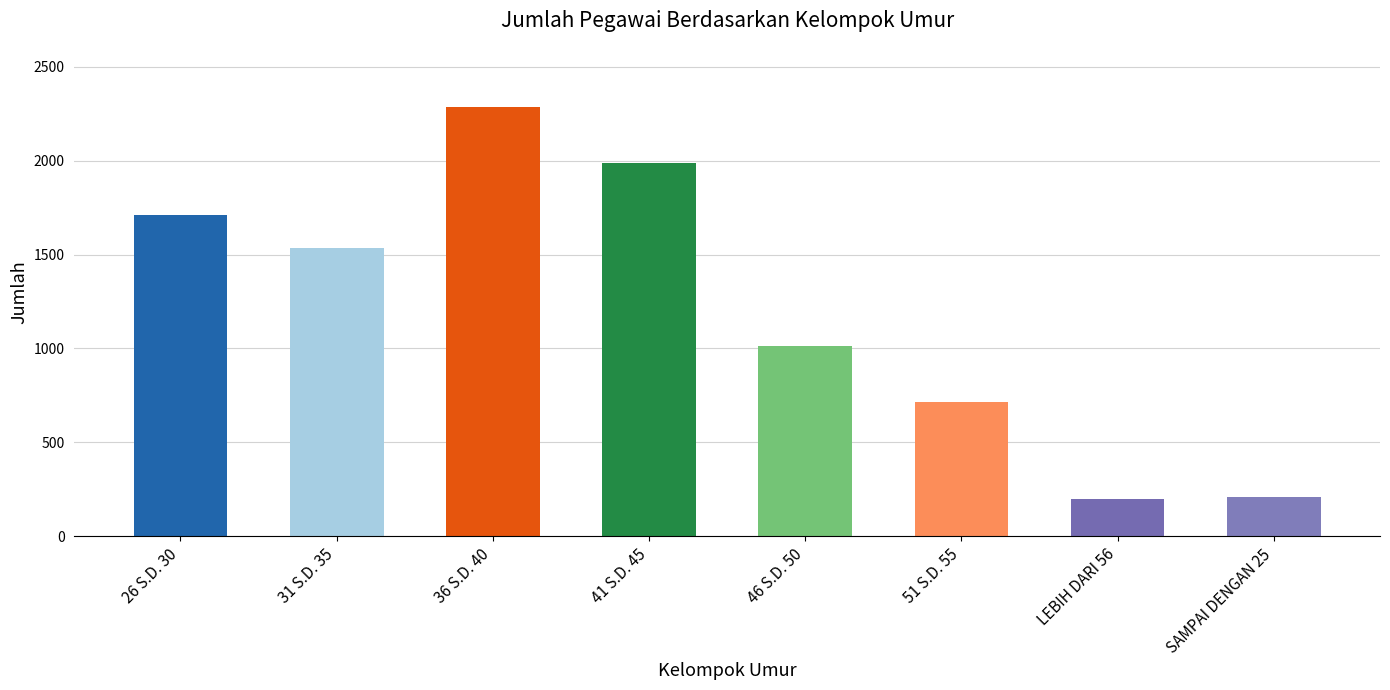

What is the greatest value displayed?

2287